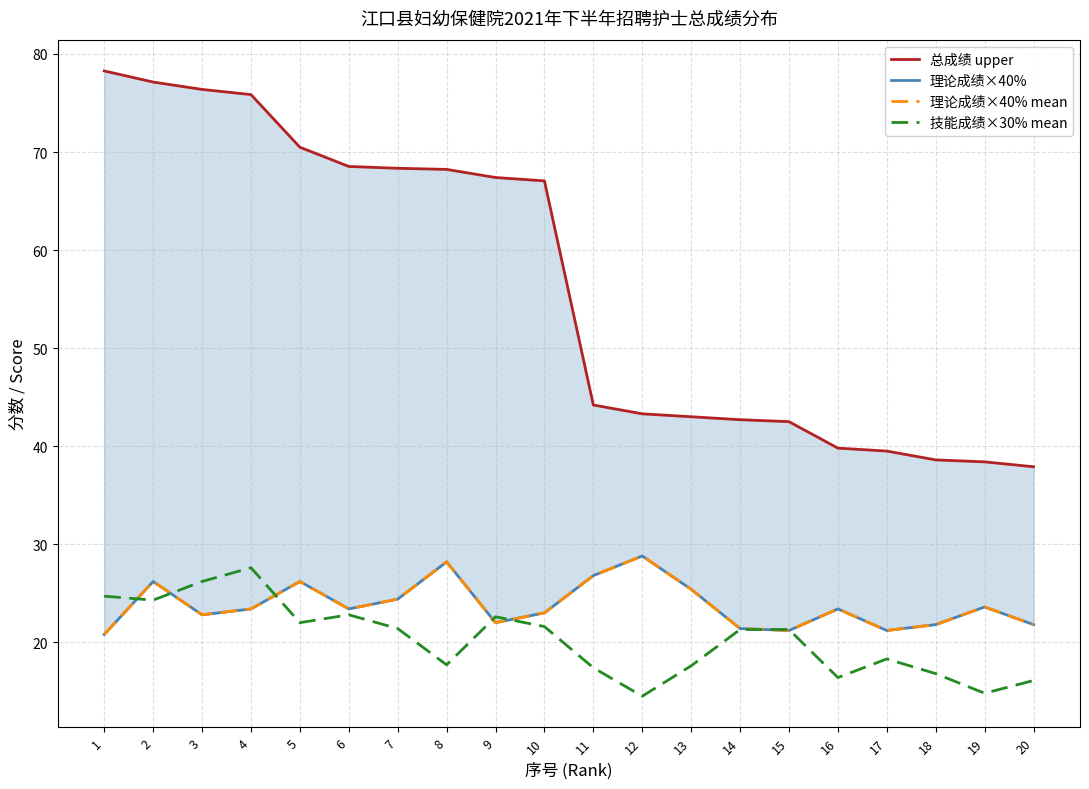

Is it true that 理论成绩×40% mean equals 29.4 at 1?

False